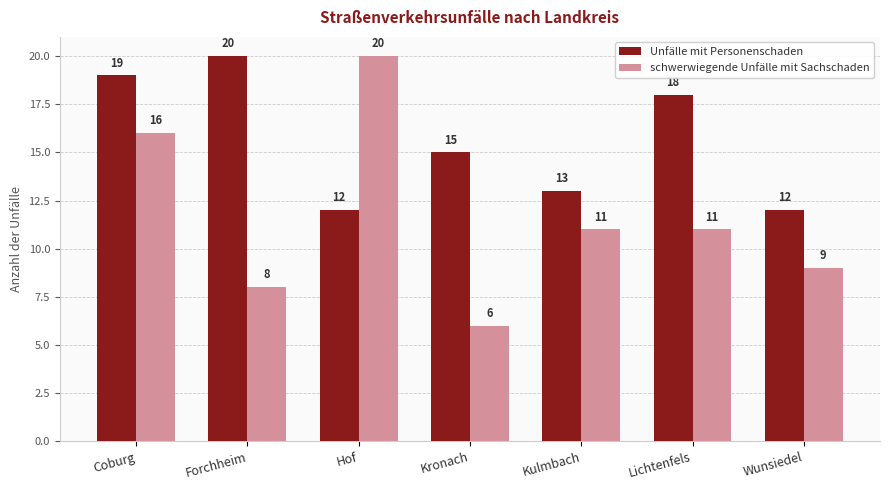

What is the label of the 5th bar from the left?

Kulmbach